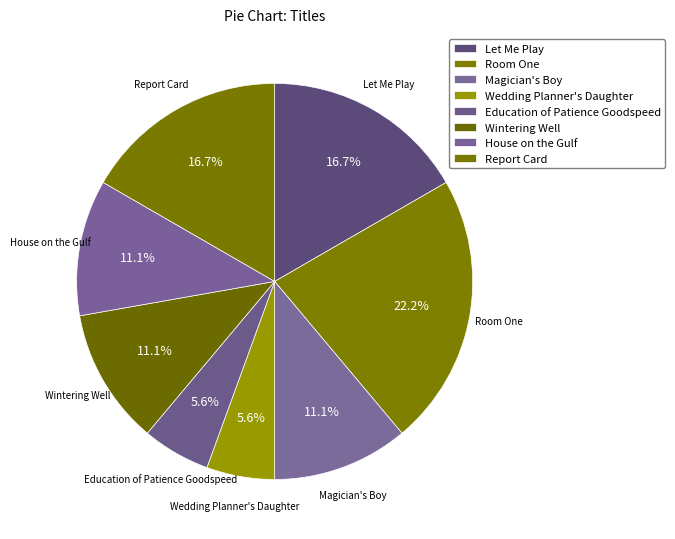

What is the change in value from Let Me Play to Room One?

+1677815